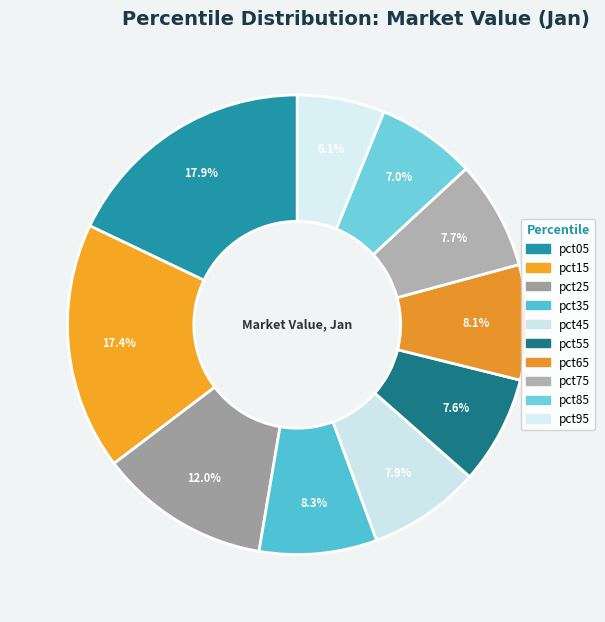

Count the number of slices in the pie.

10